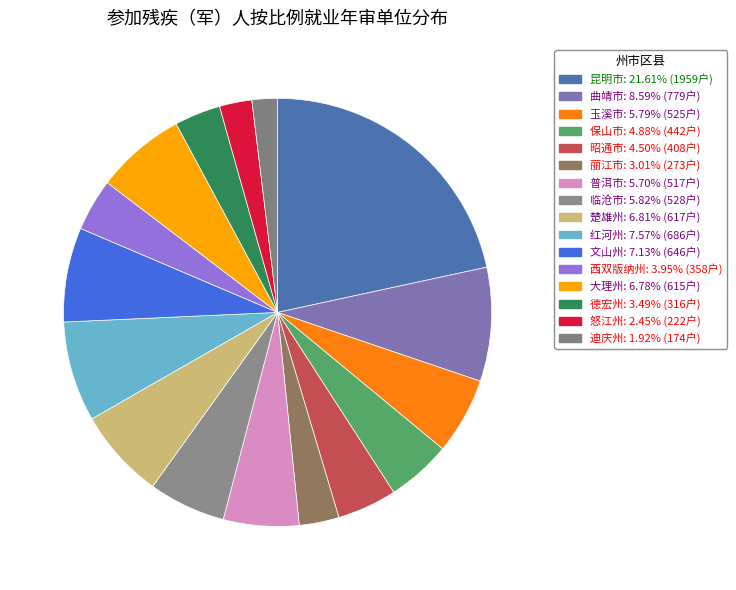

Is it true that 迪庆州 is 2% of the pie?

True